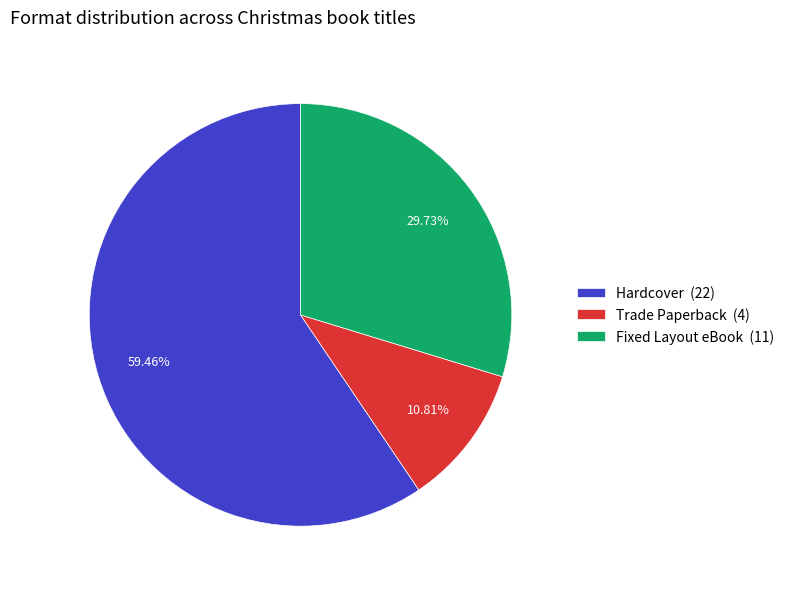

To the nearest percent, what is the combined percentage of Hardcover and Fixed Layout eBook?

89%